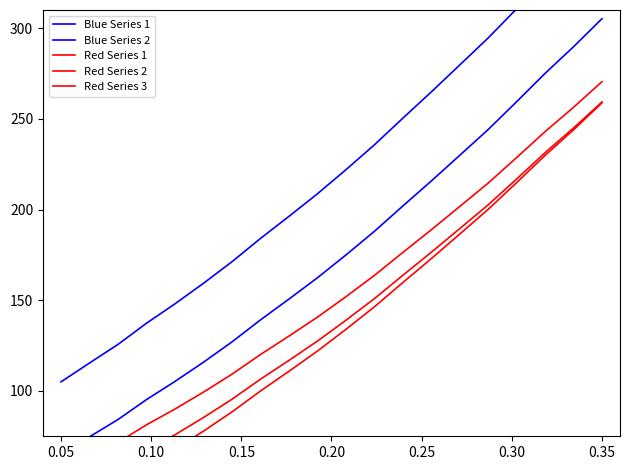

Which series has the largest total across all categories?

Blue Series 1